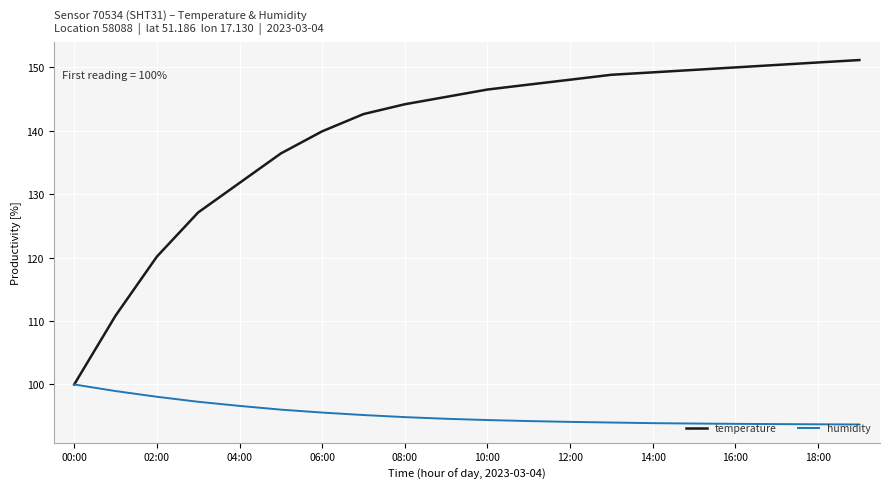

Which series has the largest range (max minus min)?

temperature